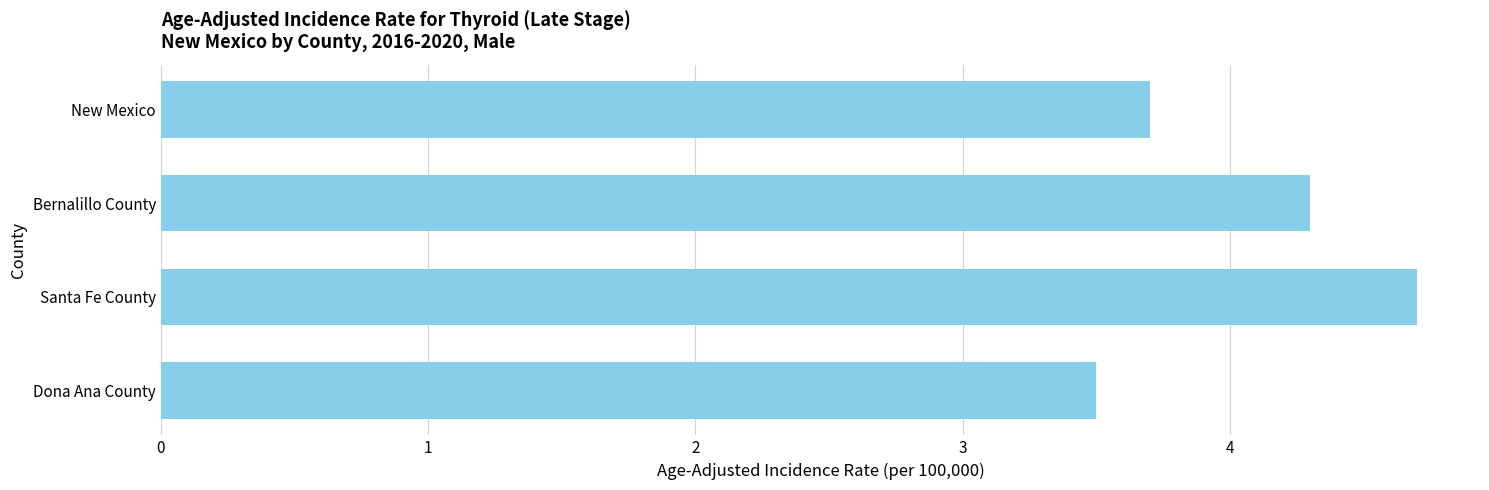

What is the label of the 1st bar from the top?

New Mexico